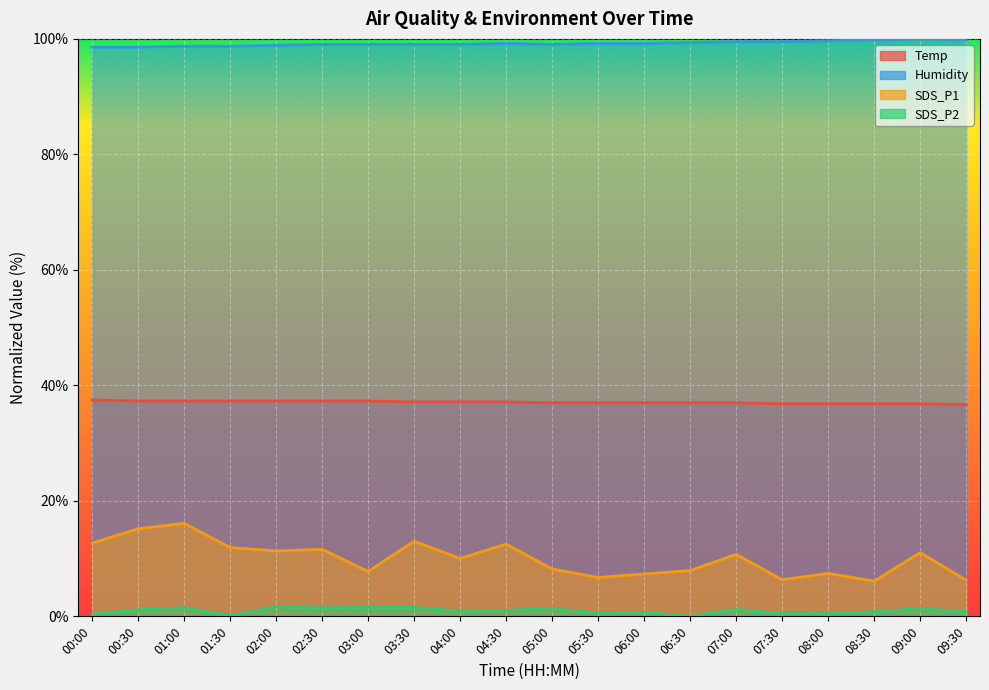

Which series changed the most between 01:00 and 01:30?

SDS_P1